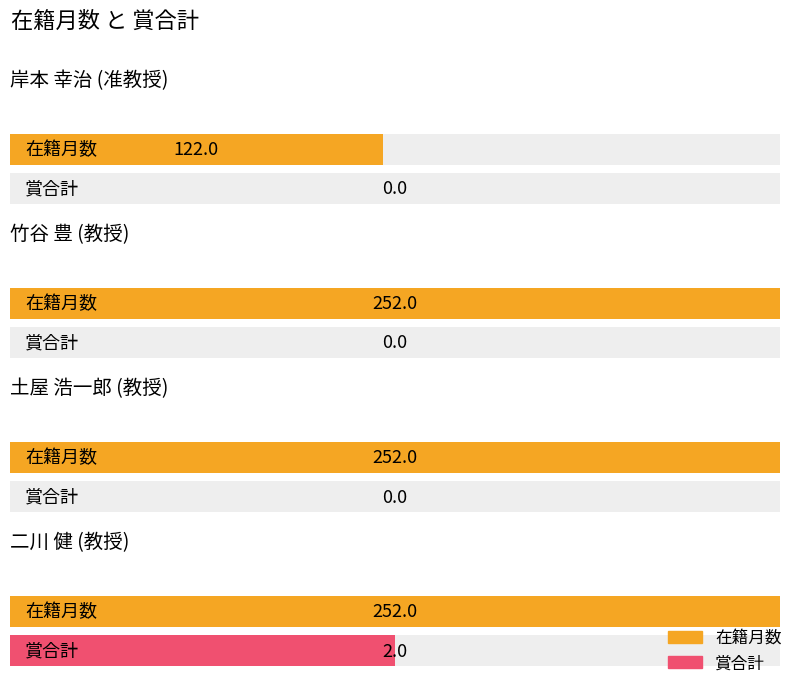

Between 岸本 幸治 and 二川 健, which is larger?

二川 健